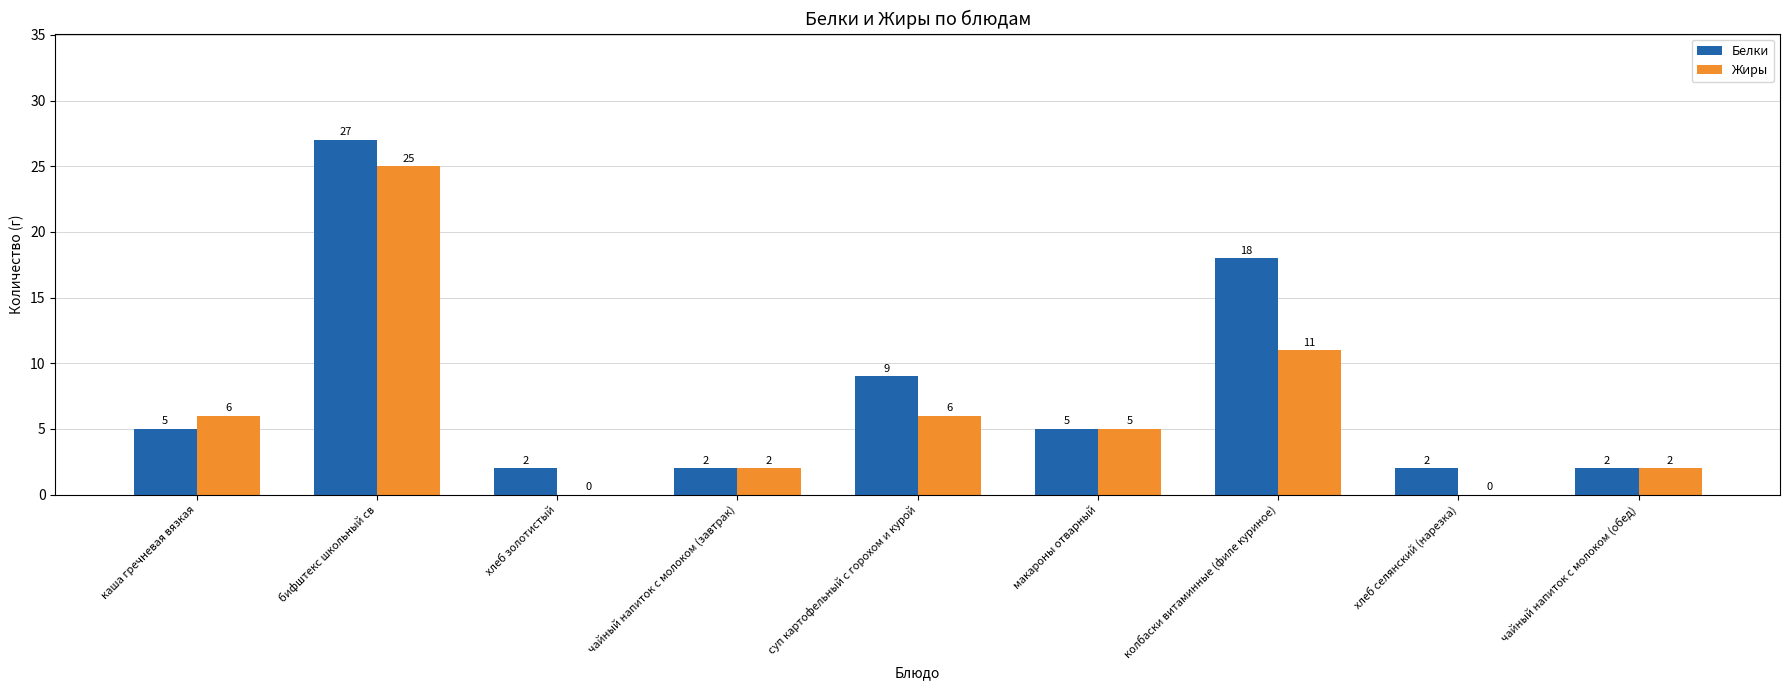

Between каша гречневая вязкая and чайный напиток с молоком (завтрак), which series saw the biggest shift?

Жиры